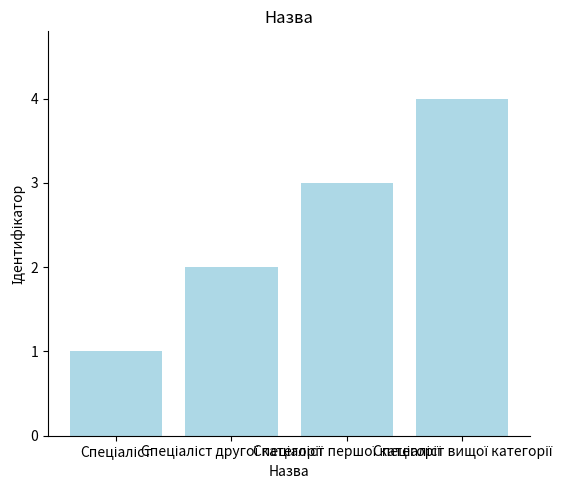

What is the maximum value shown in the chart?

4